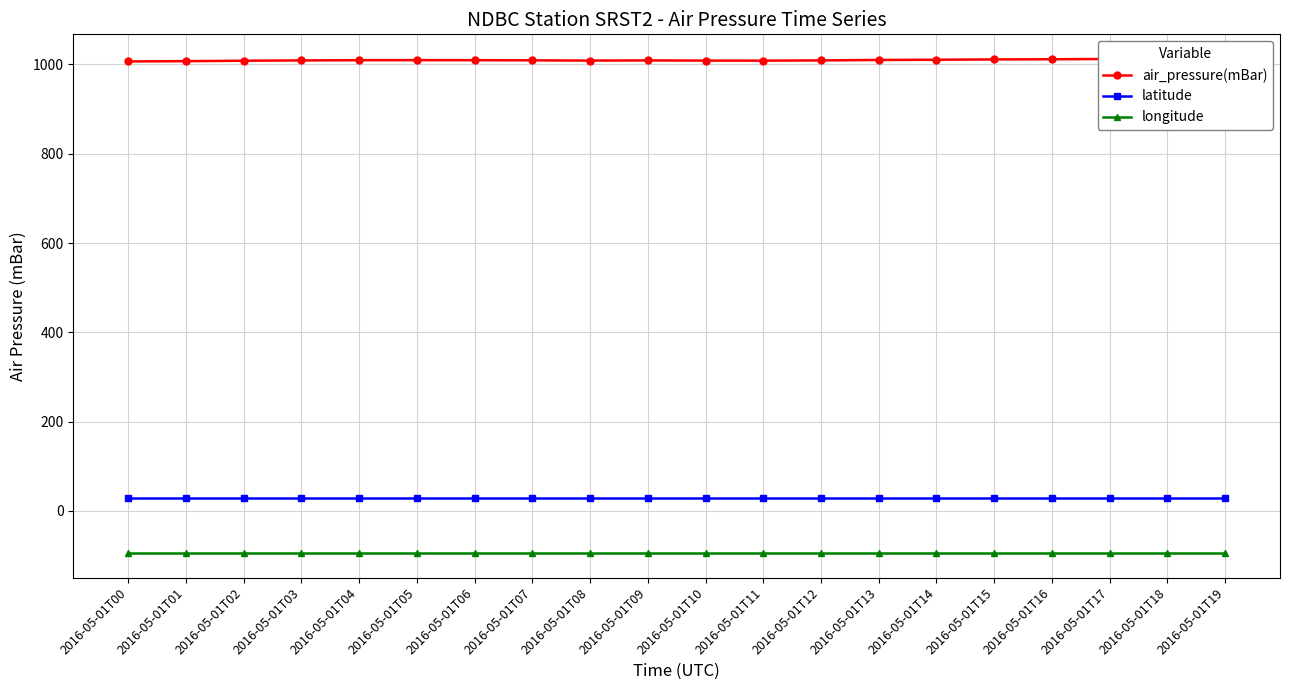

True or false: air_pressure(mBar) has a value of 1573.3 at 2016-05-01T01.

False